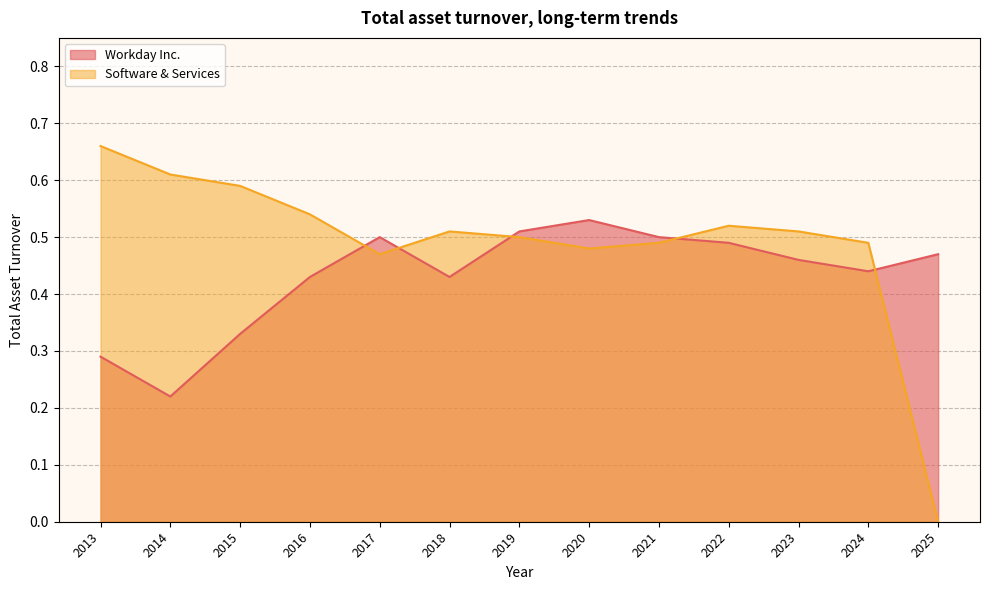

What is the sum of the Workday Inc. values at 2025 and 2020?

1.0